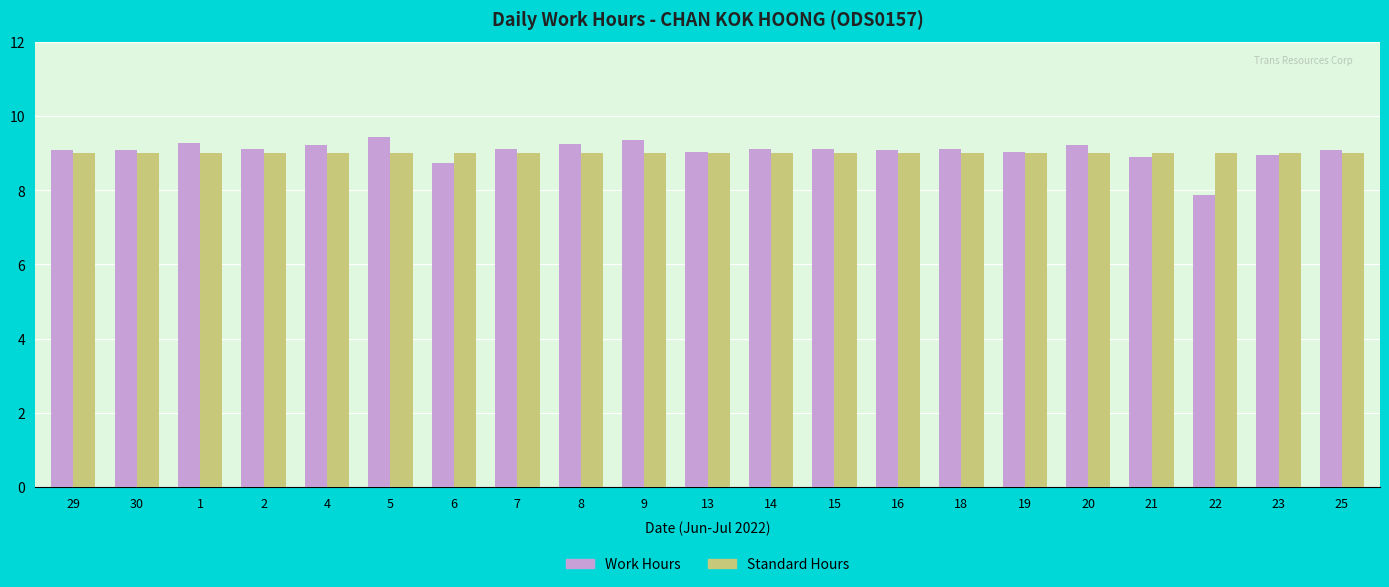

How many groups of bars are there?

21